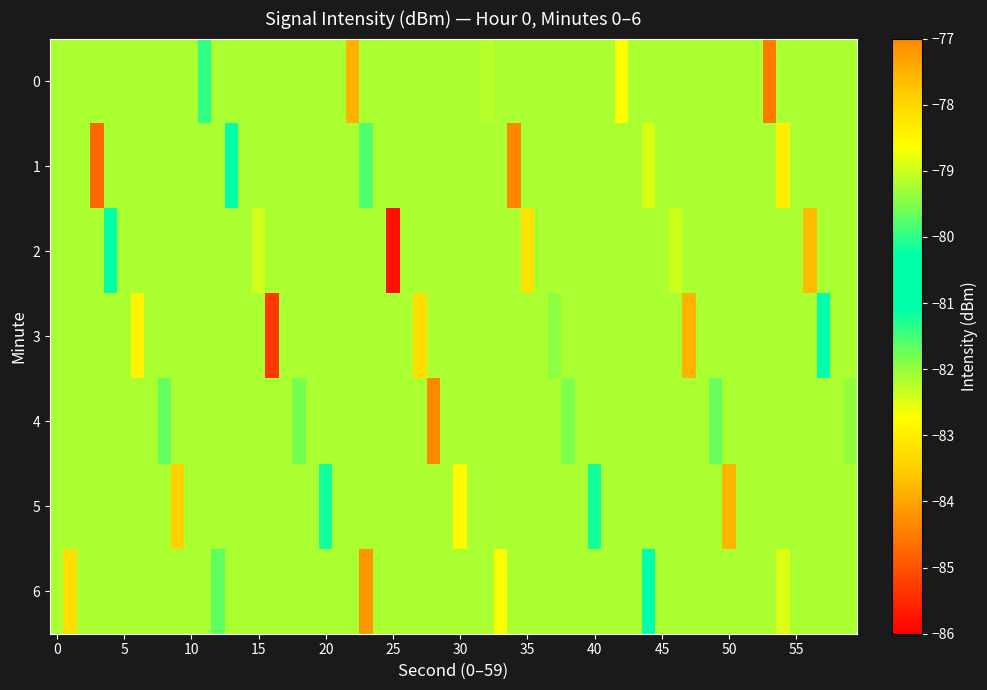

At which category is the sum across all series the highest?

22